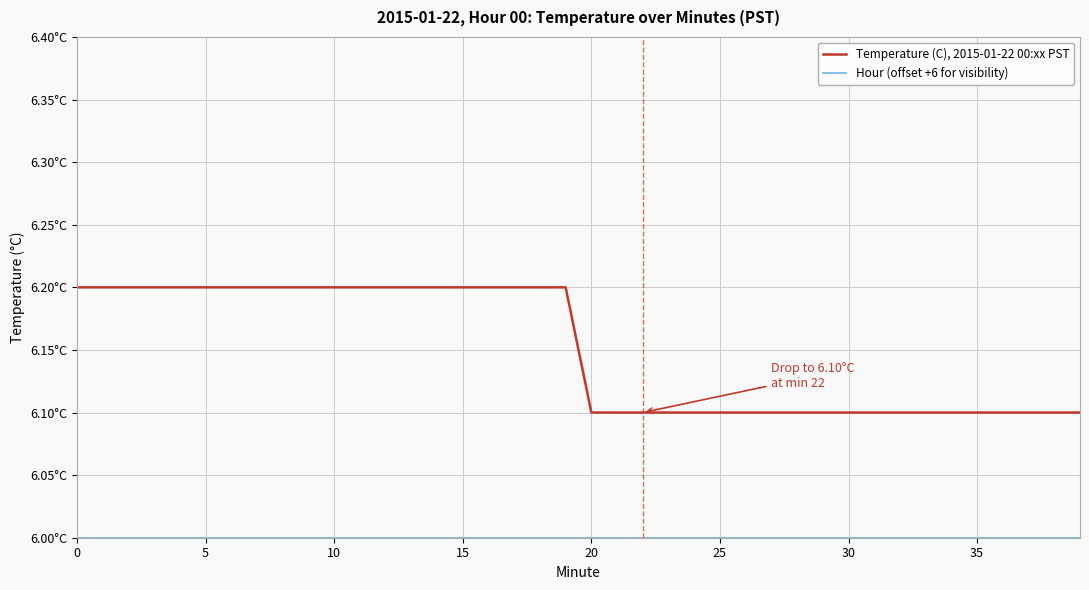

What is the minimum value for Hour (offset +6 for visibility)?

6.0